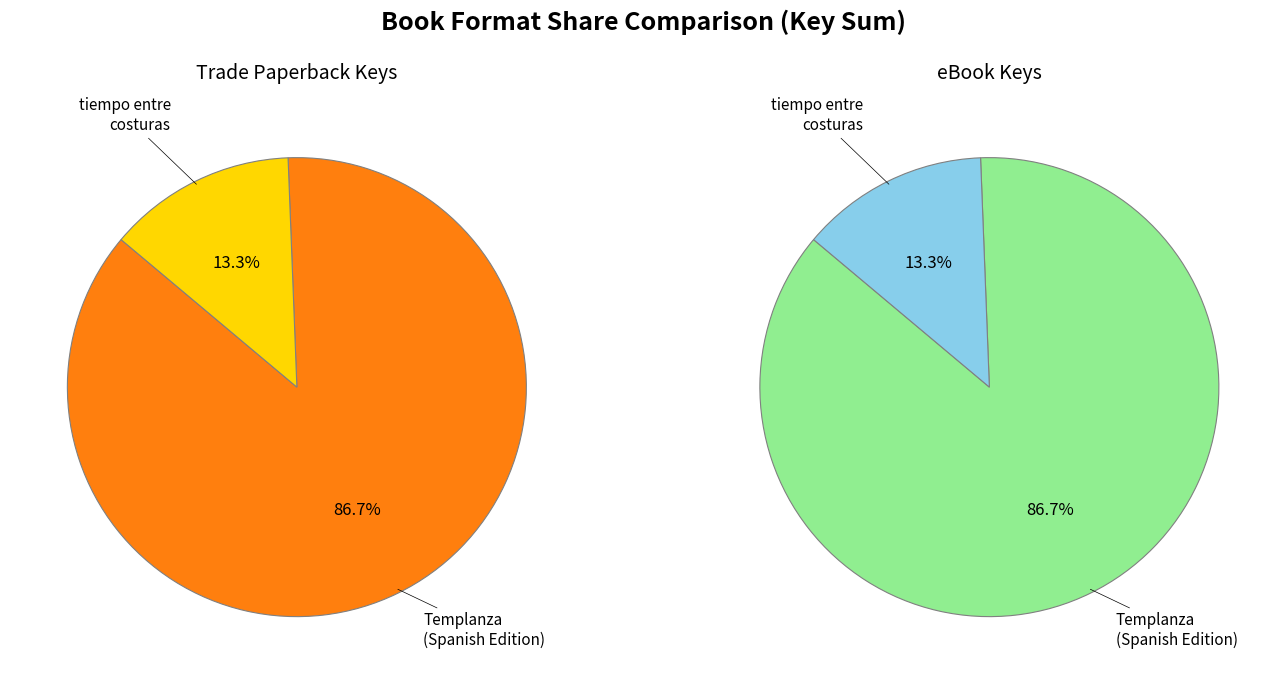

To the nearest percent, what percentage of the pie is Templanza (Spanish Edition)?

87%